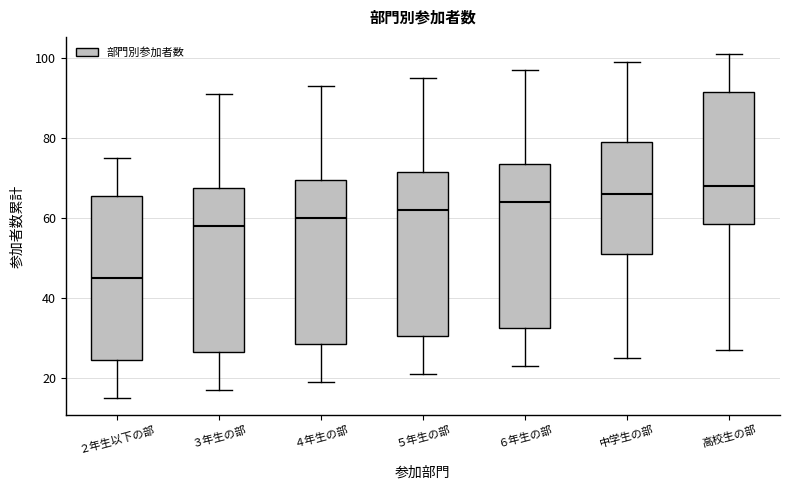

Reading left to right, transcribe this box plot: for each box, give where its median line is, the range the box spans, and where its two whiskers end, as read against the y-axis. The values are not printed on the chart, so give them approximately, as read against the axis.

２年生以下の部: median 46, box 24 to 66, whiskers 16 to 76
３年生の部: median 58, box 26 to 68, whiskers 18 to 92
４年生の部: median 60, box 28 to 70, whiskers 20 to 94
５年生の部: median 62, box 30 to 72, whiskers 22 to 96
６年生の部: median 64, box 32 to 74, whiskers 24 to 98
中学生の部: median 66, box 52 to 80, whiskers 26 to 100
高校生の部: median 68, box 58 to 92, whiskers 28 to 102